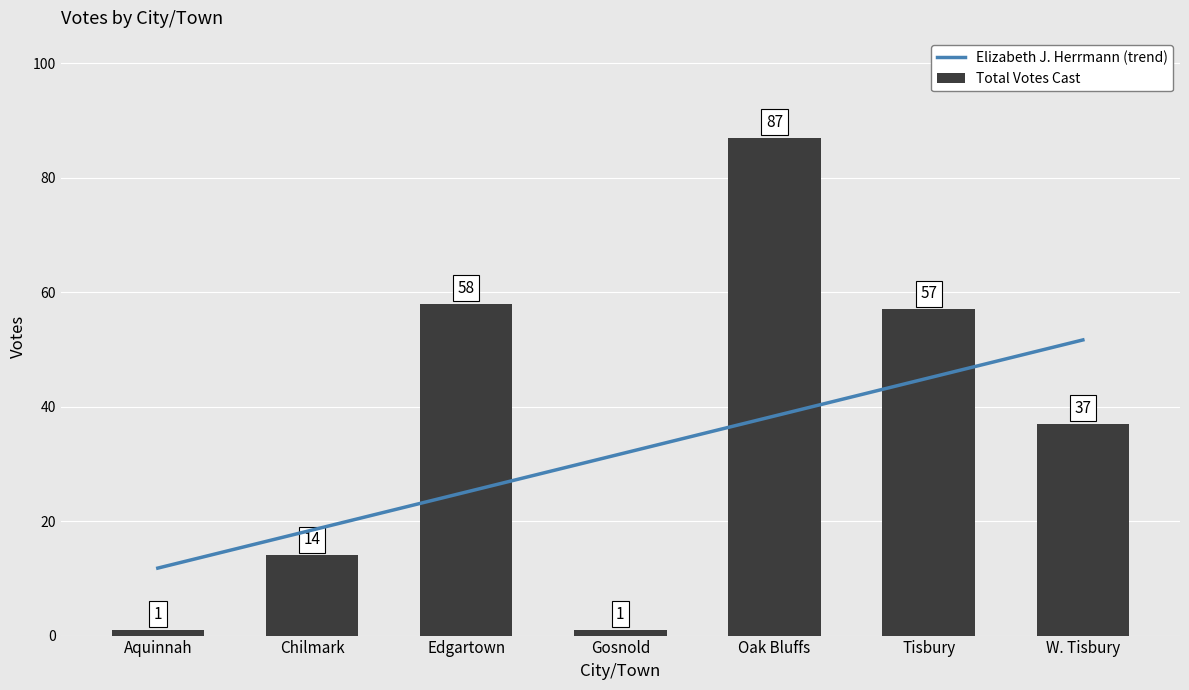

Are the bars horizontal?

No